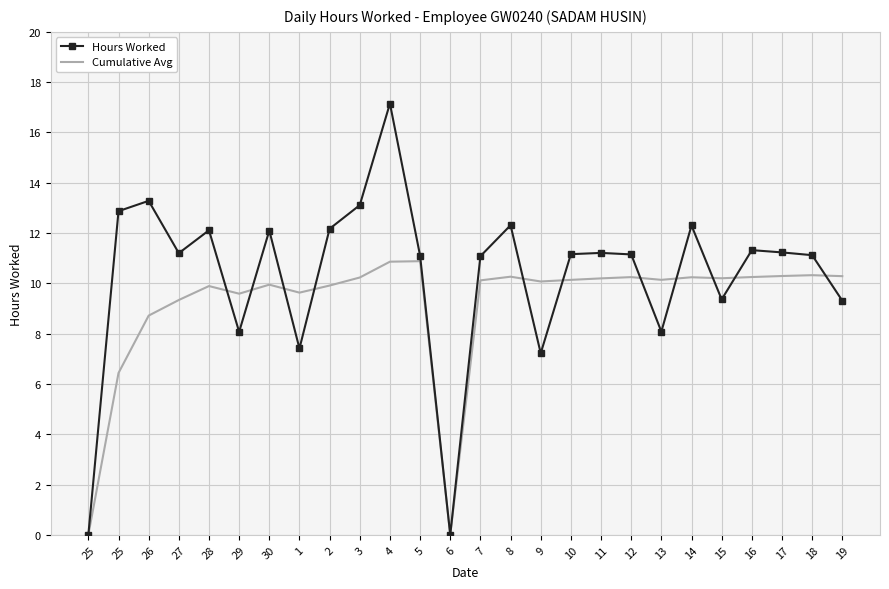

What is the spread (max minus min) of values at 5?

0.2